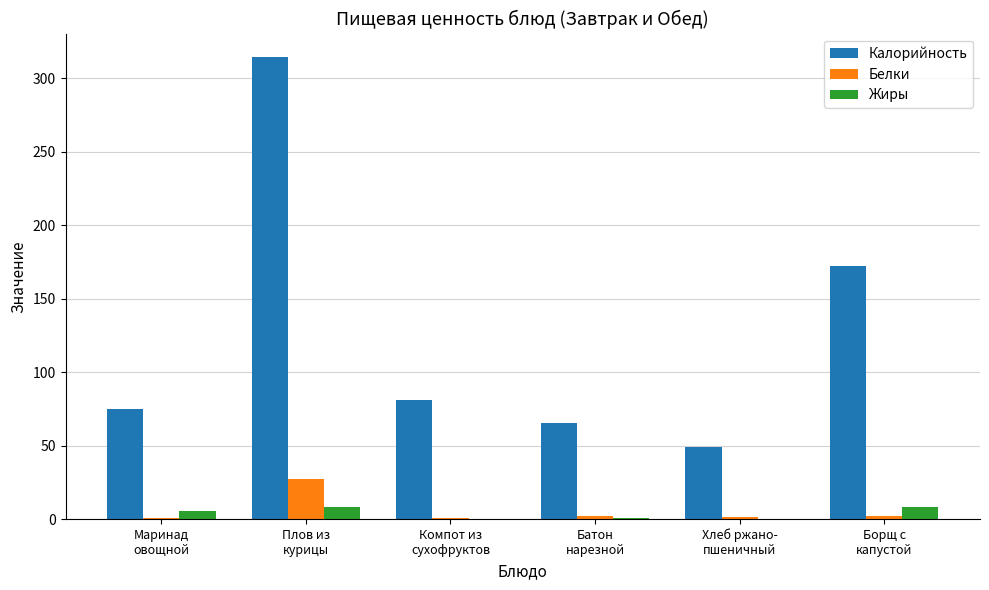

Which series has the largest total across all categories?

Калорийность